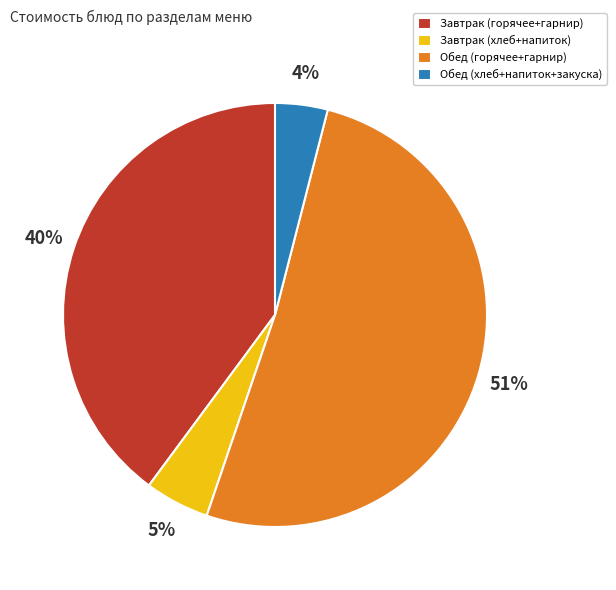

Does any single category account for the majority?

Yes